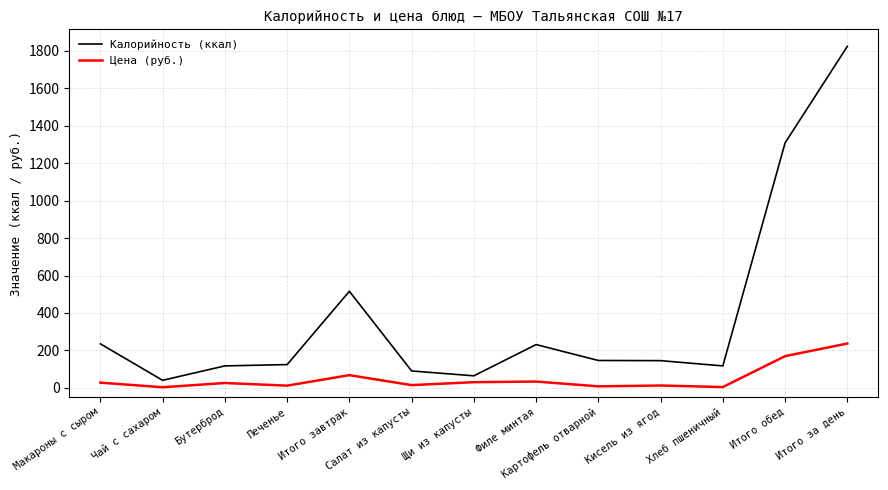

The Калорийность (ккал) series shows 246.4 at Кисель из ягод. True or false?

False